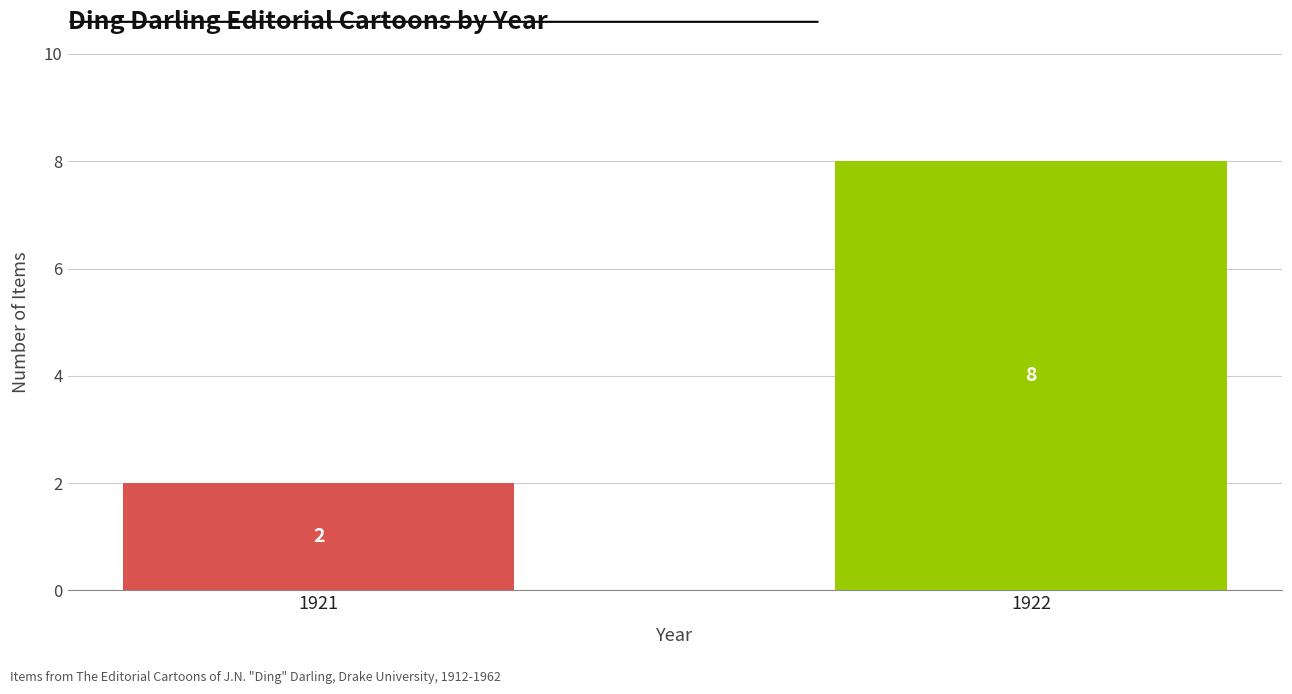

How many values are below 8?

1